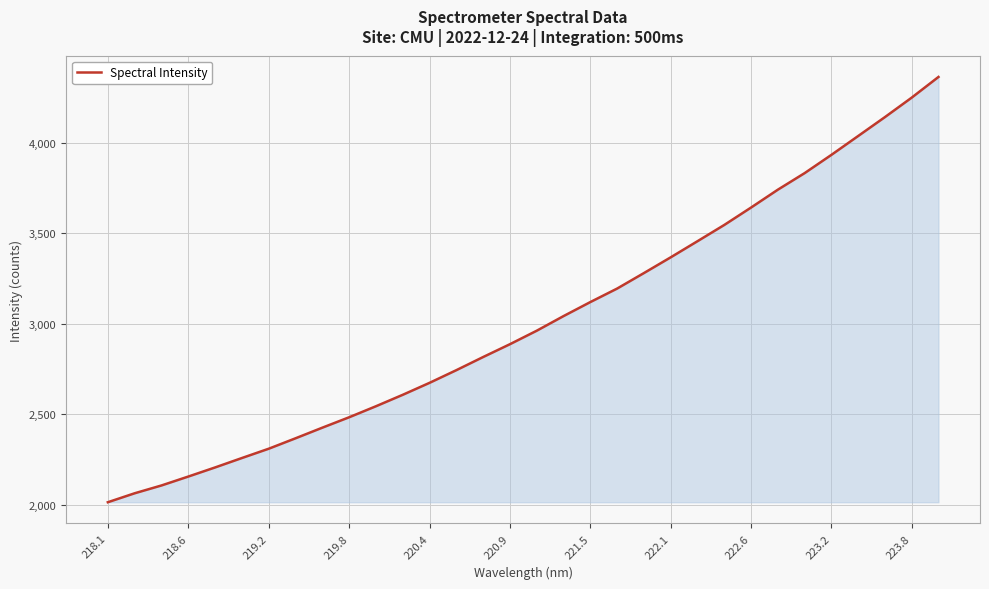

What is the greatest value displayed?

4363.0